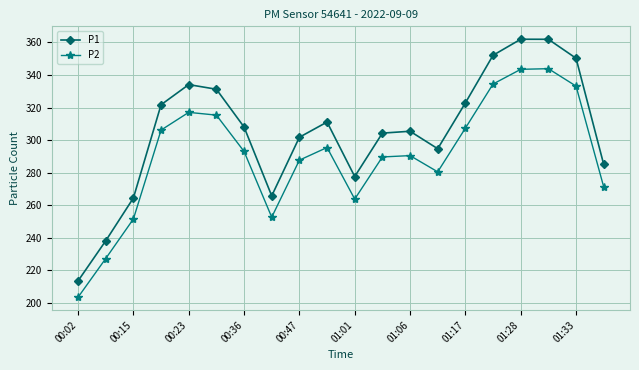

What is the lowest value of the P1 series?

213.6